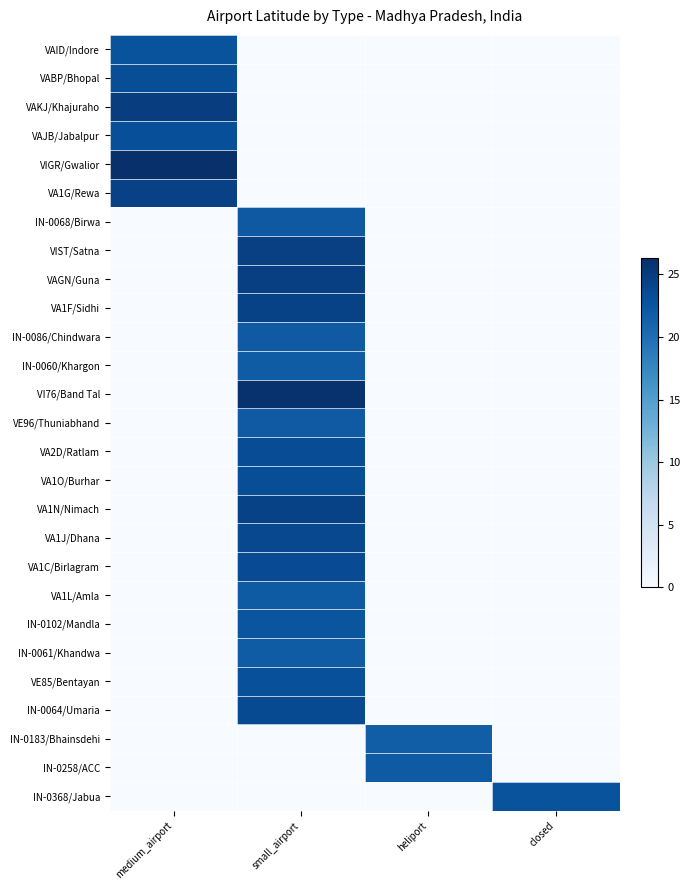

Reading right to left, extract all data points from this chart.

VAID/Indore: closed=0.0	heliport=0.0	small_airport=0.0	medium_airport=22.7
VABP/Bhopal: closed=0.0	heliport=0.0	small_airport=0.0	medium_airport=23.3
VAKJ/Khajuraho: closed=0.0	heliport=0.0	small_airport=0.0	medium_airport=24.8
VAJB/Jabalpur: closed=0.0	heliport=0.0	small_airport=0.0	medium_airport=23.2
VIGR/Gwalior: closed=0.0	heliport=0.0	small_airport=0.0	medium_airport=26.3
VA1G/Rewa: closed=0.0	heliport=0.0	small_airport=0.0	medium_airport=24.5
IN-0068/Birwa: closed=0.0	heliport=0.0	small_airport=22.1	medium_airport=0.0
VIST/Satna: closed=0.0	heliport=0.0	small_airport=24.6	medium_airport=0.0
VAGN/Guna: closed=0.0	heliport=0.0	small_airport=24.7	medium_airport=0.0
VA1F/Sidhi: closed=0.0	heliport=0.0	small_airport=24.4	medium_airport=0.0
IN-0086/Chindwara: closed=0.0	heliport=0.0	small_airport=22.0	medium_airport=0.0
IN-0060/Khargon: closed=0.0	heliport=0.0	small_airport=21.8	medium_airport=0.0
VI76/Band Tal: closed=0.0	heliport=0.0	small_airport=26.0	medium_airport=0.0
VE96/Thuniabhand: closed=0.0	heliport=0.0	small_airport=22.0	medium_airport=0.0
VA2D/Ratlam: closed=0.0	heliport=0.0	small_airport=23.4	medium_airport=0.0
VA1O/Burhar: closed=0.0	heliport=0.0	small_airport=23.2	medium_airport=0.0
VA1N/Nimach: closed=0.0	heliport=0.0	small_airport=24.4	medium_airport=0.0
VA1J/Dhana: closed=0.0	heliport=0.0	small_airport=23.8	medium_airport=0.0
VA1C/Birlagram: closed=0.0	heliport=0.0	small_airport=23.4	medium_airport=0.0
VA1L/Amla: closed=0.0	heliport=0.0	small_airport=21.9	medium_airport=0.0
IN-0102/Mandla: closed=0.0	heliport=0.0	small_airport=22.5	medium_airport=0.0
IN-0061/Khandwa: closed=0.0	heliport=0.0	small_airport=21.9	medium_airport=0.0
VE85/Bentayan: closed=0.0	heliport=0.0	small_airport=23.1	medium_airport=0.0
IN-0064/Umaria: closed=0.0	heliport=0.0	small_airport=23.5	medium_airport=0.0
IN-0183/Bhainsdehi: closed=0.0	heliport=21.6	small_airport=0.0	medium_airport=0.0
IN-0258/ACC: closed=0.0	heliport=21.9	small_airport=0.0	medium_airport=0.0
IN-0368/Jabua: closed=22.8	heliport=0.0	small_airport=0.0	medium_airport=0.0